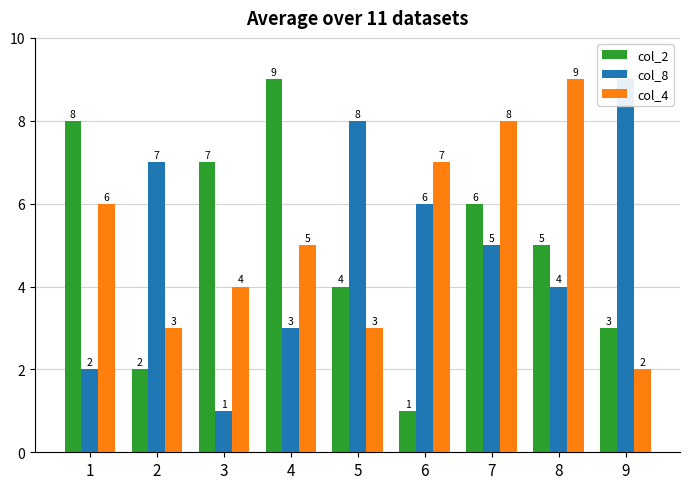

Between 3 and 4, which series saw the biggest shift?

col_2